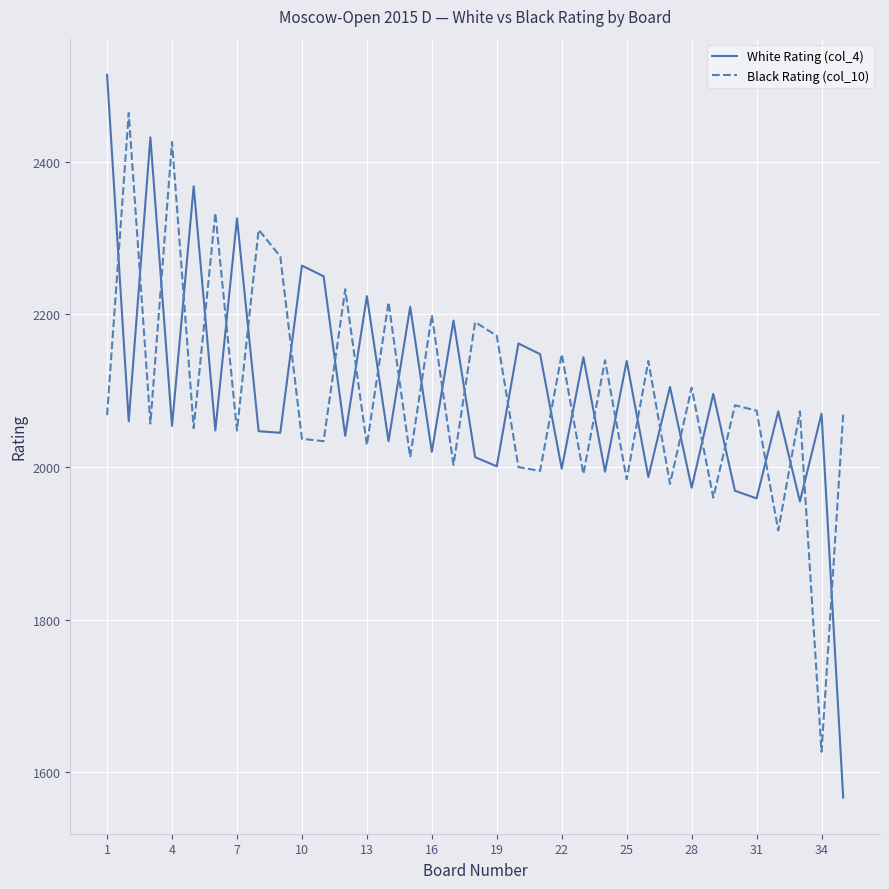

Rank the series by their maximum value, from highest to lowest.

White Rating (col_4), Black Rating (col_10)